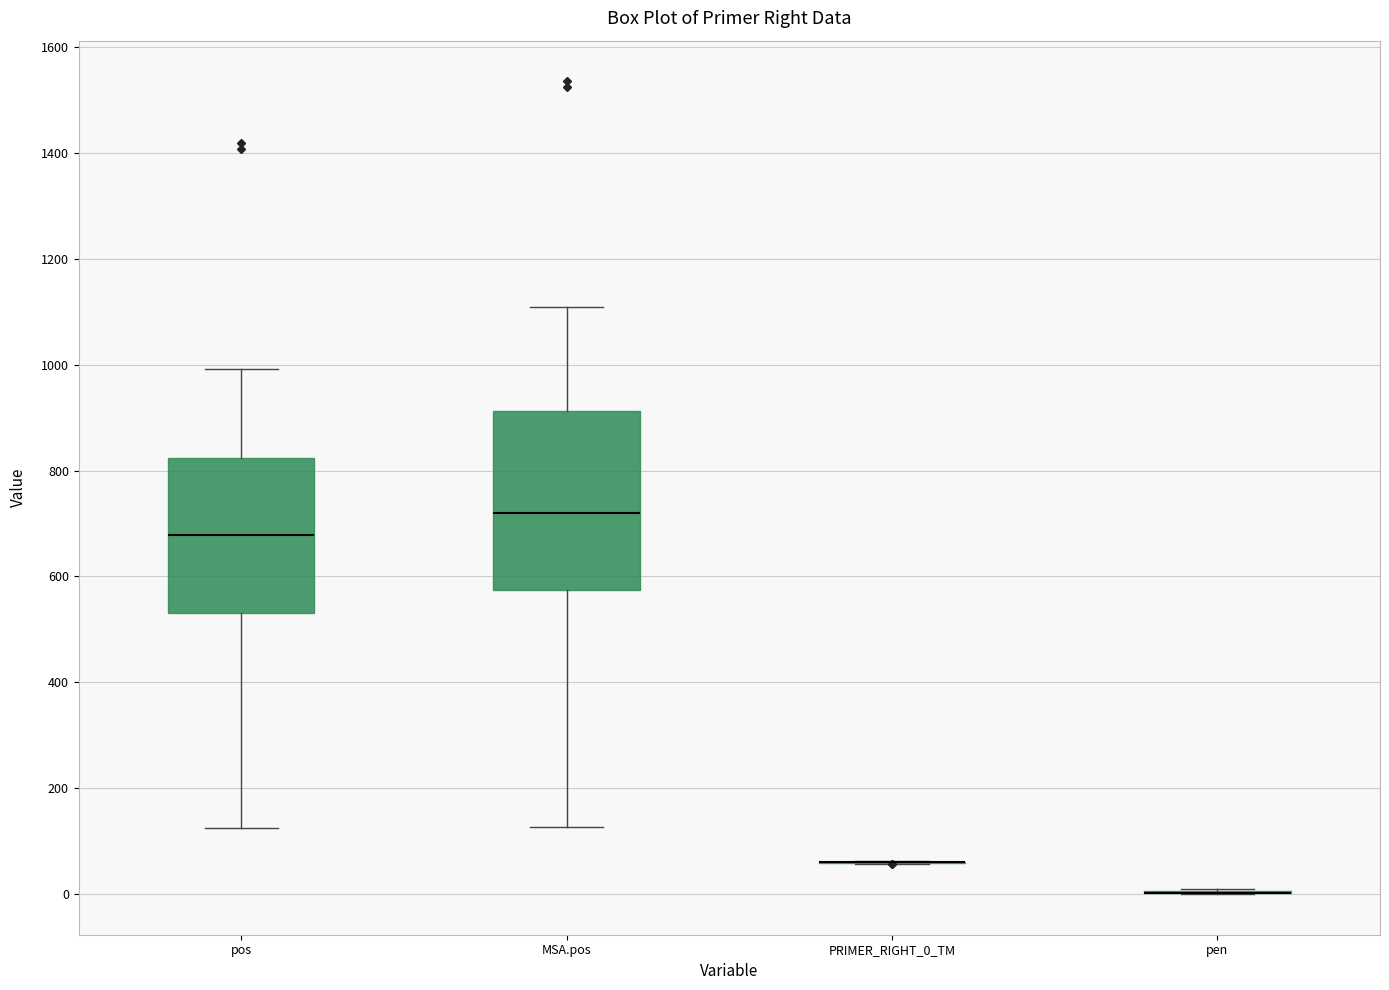

Reading left to right, transcribe this box plot: for each box, give where its median line is, the range the box spans, and where its two whiskers end, as read against the y-axis. The values are not printed on the chart, so give them approximately, as read against the axis.

pos: median 680, box 540 to 820, whiskers 120 to 1000
MSA.pos: median 720, box 580 to 920, whiskers 120 to 1100
PRIMER_RIGHT_0_TM: box collapsed to a line at 60, whiskers 60 to 60
pen: box collapsed to a line at 0, whiskers 0 to 0